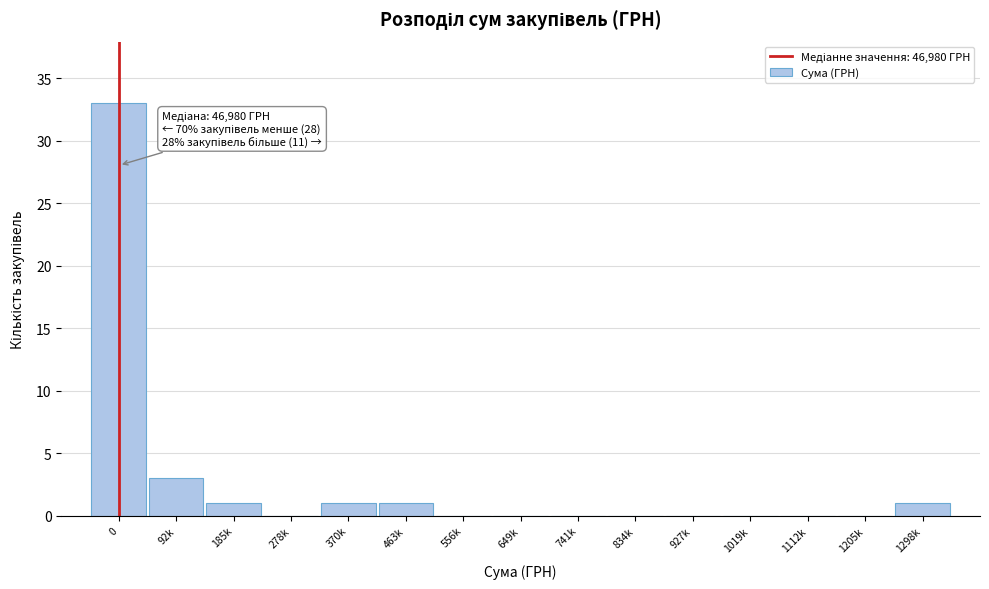

Reading right to left, extract all data points from this chart.

1298k=1	1205k=0	1112k=0	1019k=0	927k=0	834k=0	741k=0	649k=0	556k=0	463k=1	370k=1	278k=0	185k=1	92k=3	0=33